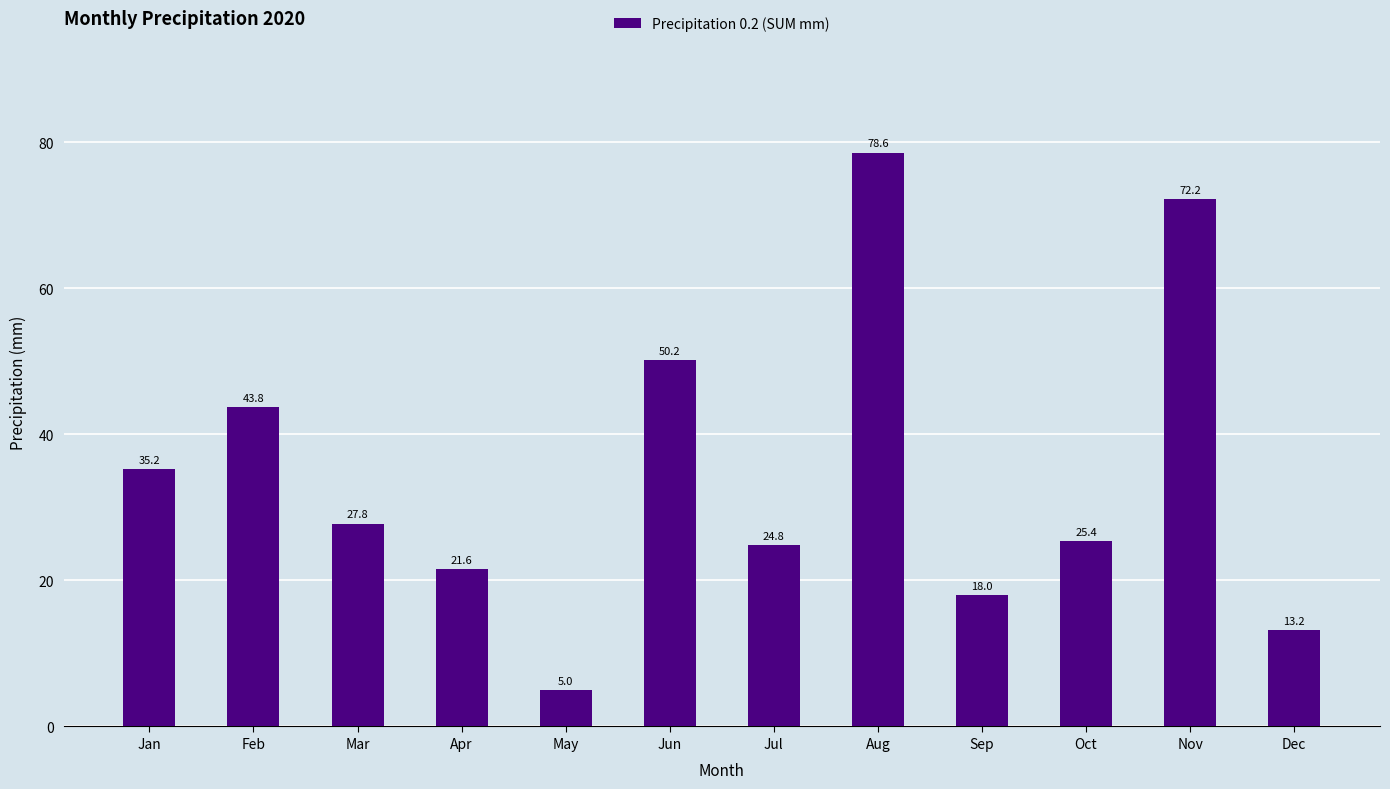

What is the minimum value shown in the chart?

5.0